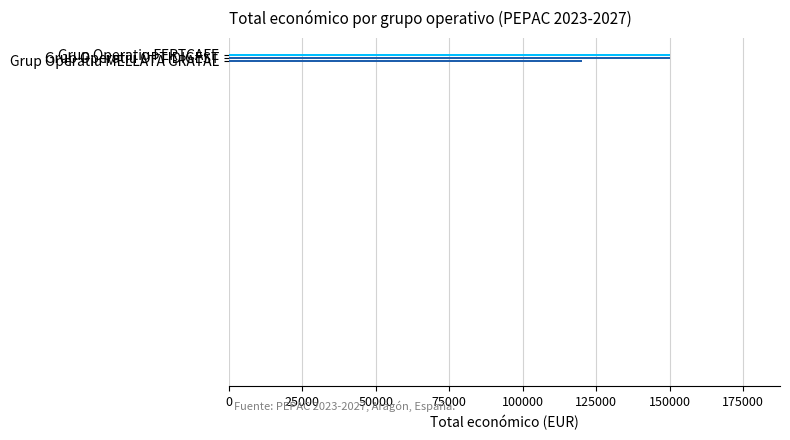

How many categories are shown in the chart?

3